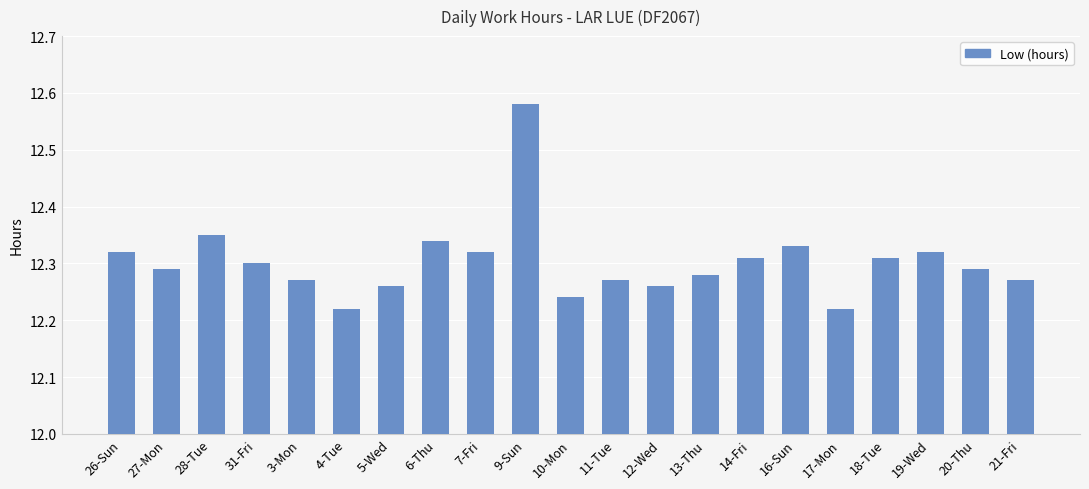

At which category does the chart reach its peak across all series?

9-Sun